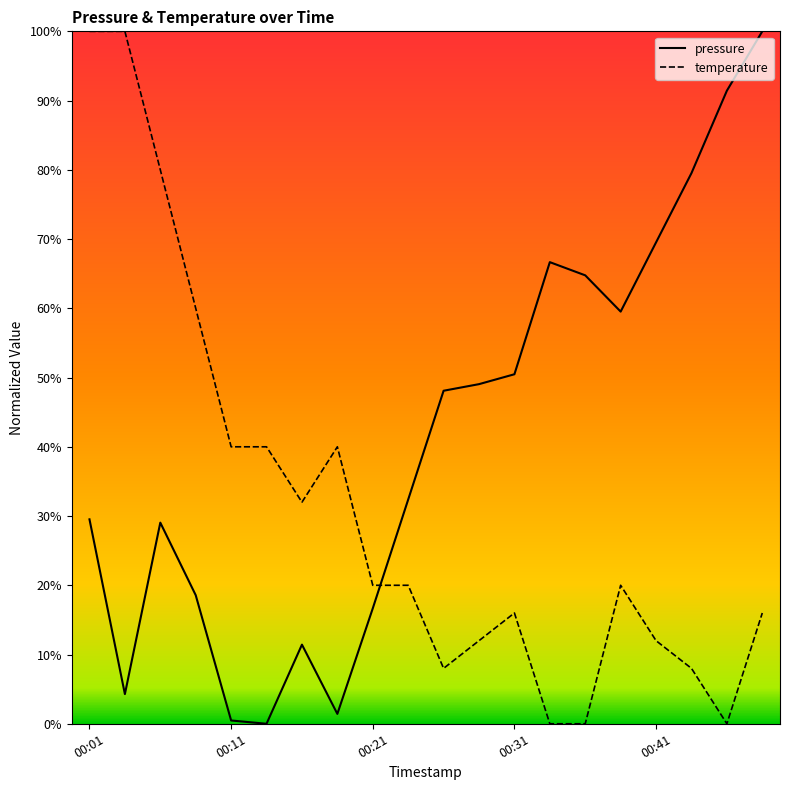

How many positive values does the pressure series have?

19